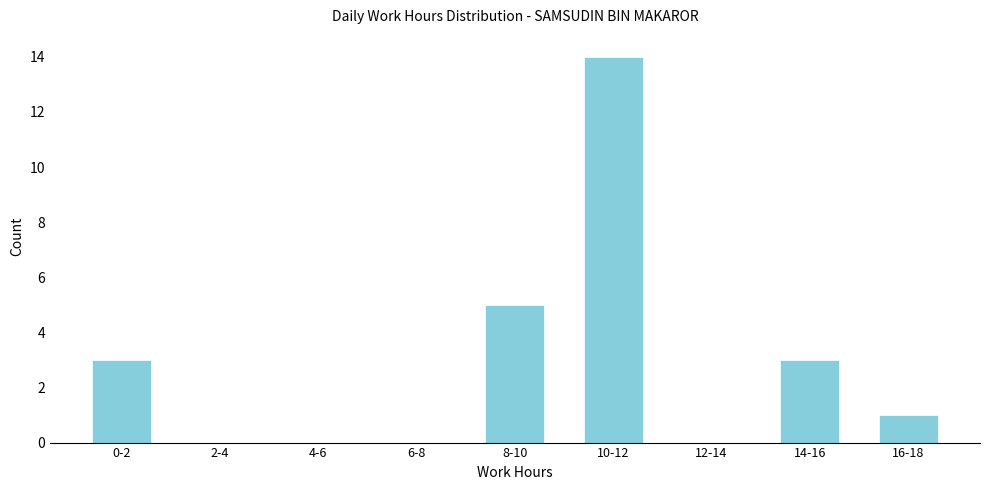

Reading right to left, what are all the values shown in this chart?

16-18=1	14-16=3	12-14=0	10-12=14	8-10=5	6-8=0	4-6=0	2-4=0	0-2=3